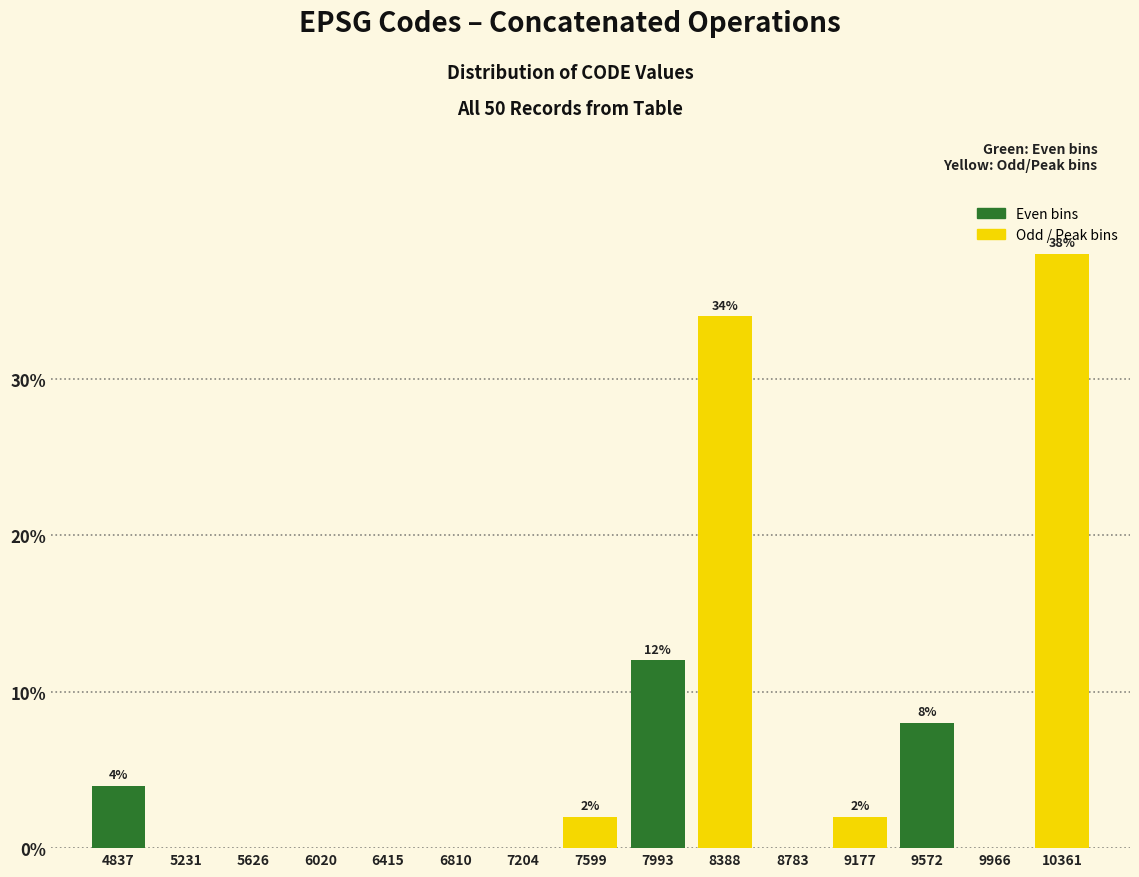

Reading left to right, transcribe all the data shown in this chart.

4837=4	5231=0	5626=0	6020=0	6415=0	6810=0	7204=0	7599=2	7993=12	8388=34	8783=0	9177=2	9572=8	9966=0	10361=38